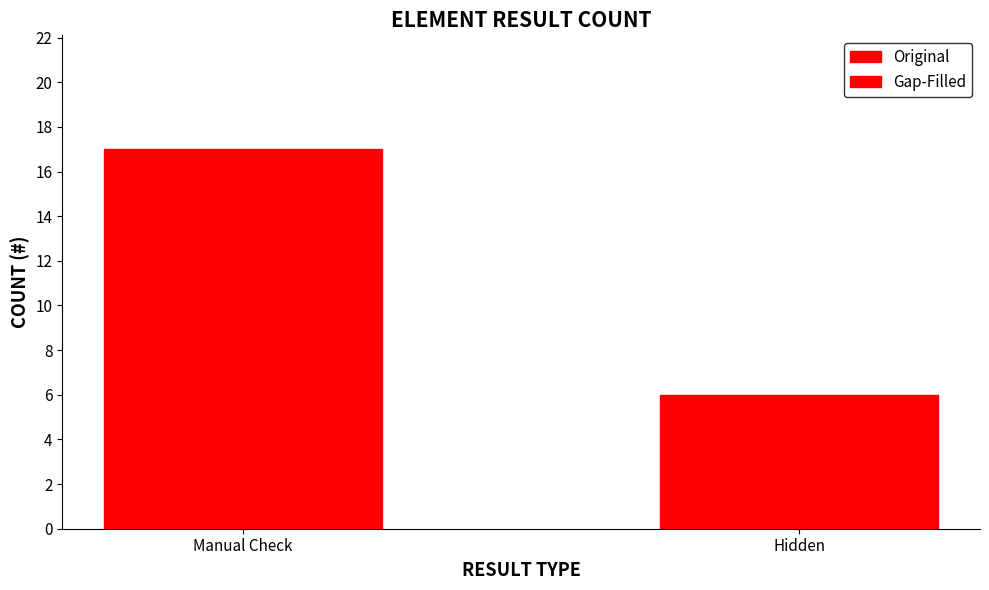

Does the chart contain any negative values?

No